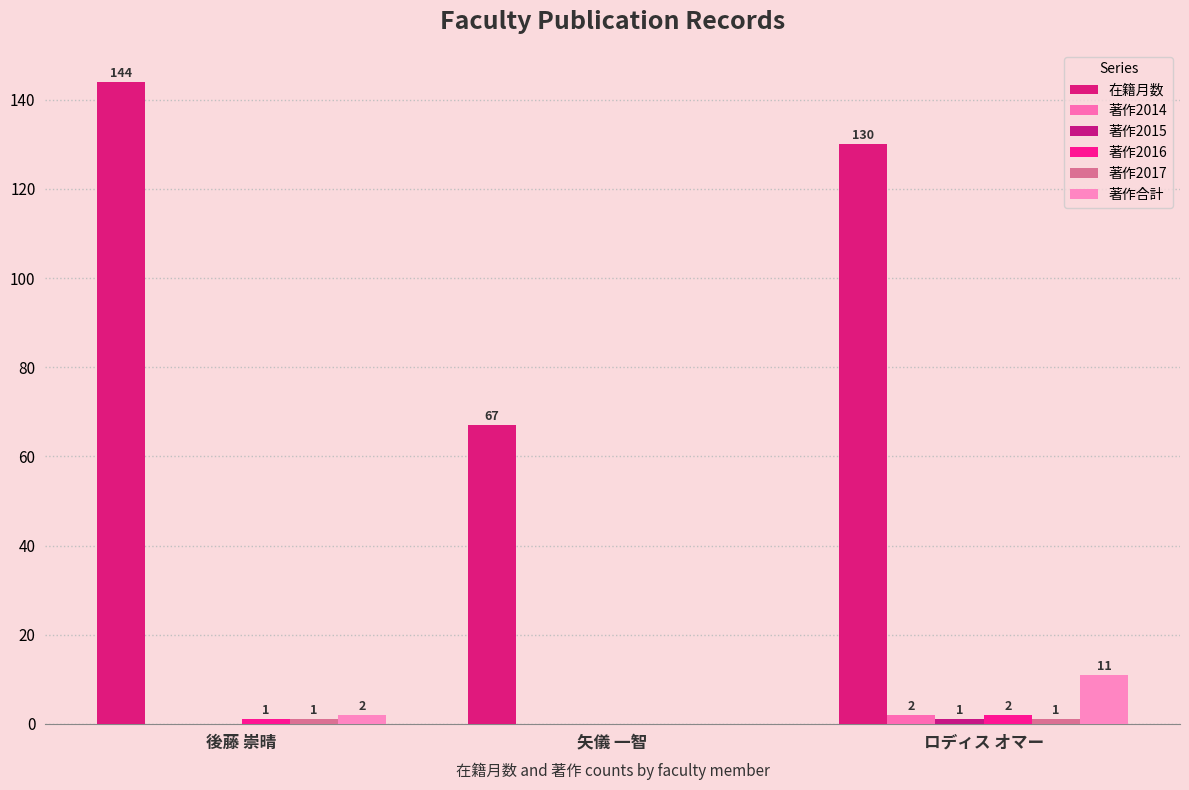

Does the chart contain stacked bars?

No